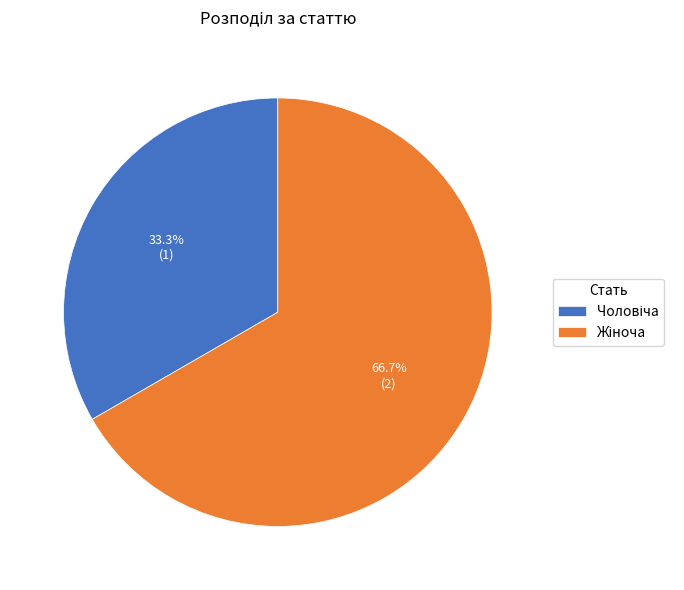

Is there a majority slice in this chart?

Yes